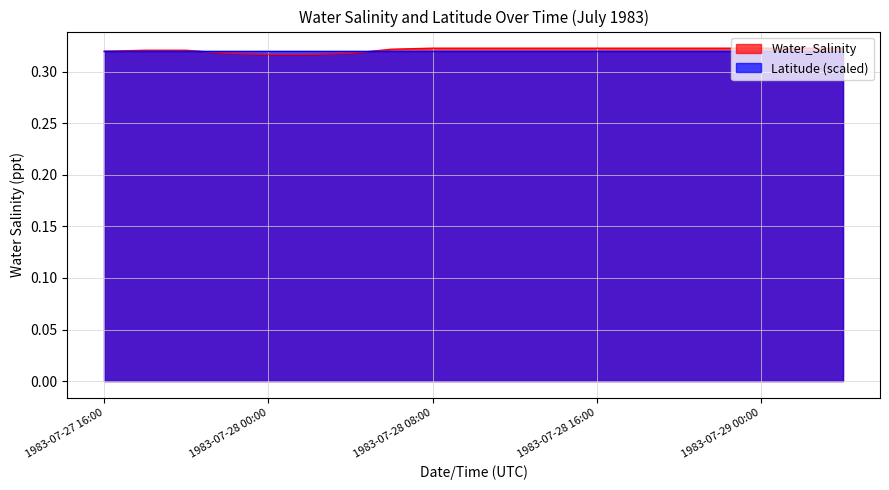

What is the sum of all values?

6.1